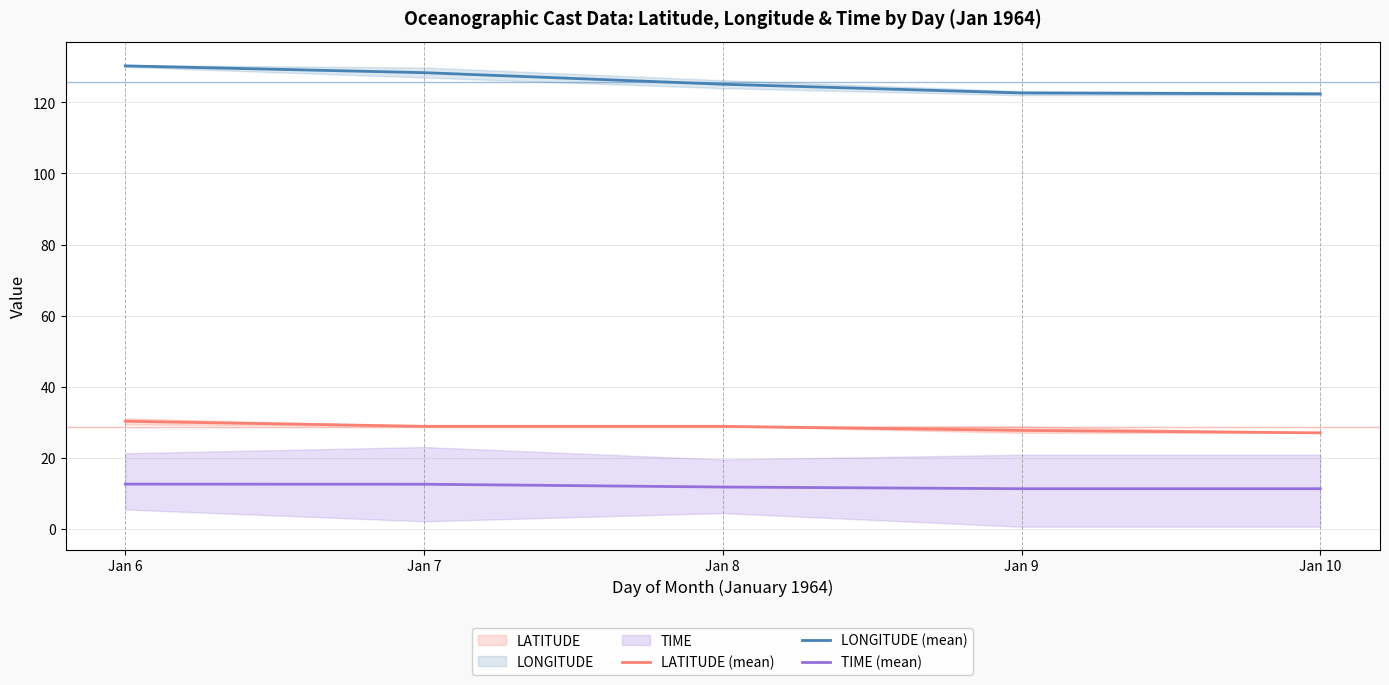

At Jan 10, list the series in order from smallest to largest.

TIME (mean), LATITUDE (mean), LONGITUDE (mean)